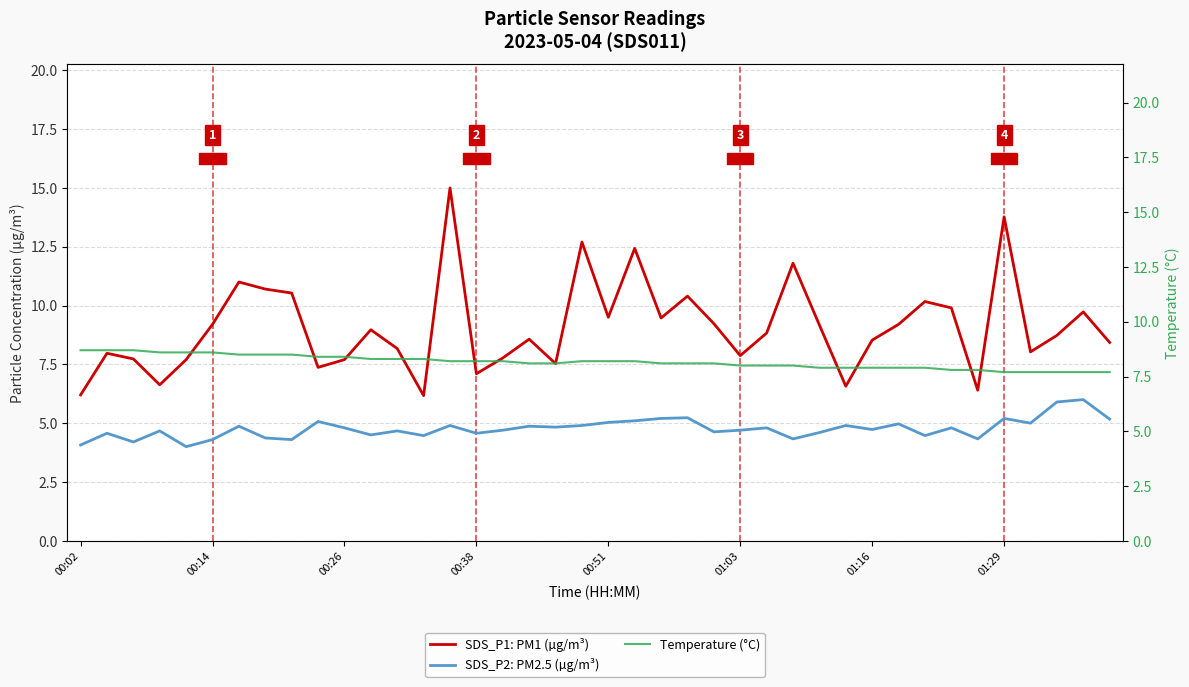

What position from the right is 19?

21